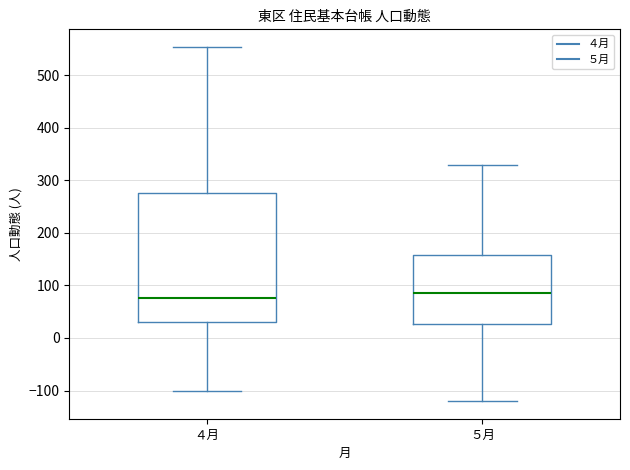

Reading left to right, read every box against the y-axis: the position of its median line, the range the box covers, and the ends of its whiskers. The values are not printed on the chart, so give them approximately, as read against the axis.

４月: median 80, box 30 to 280, whiskers -100 to 550
５月: median 90, box 30 to 160, whiskers -120 to 330